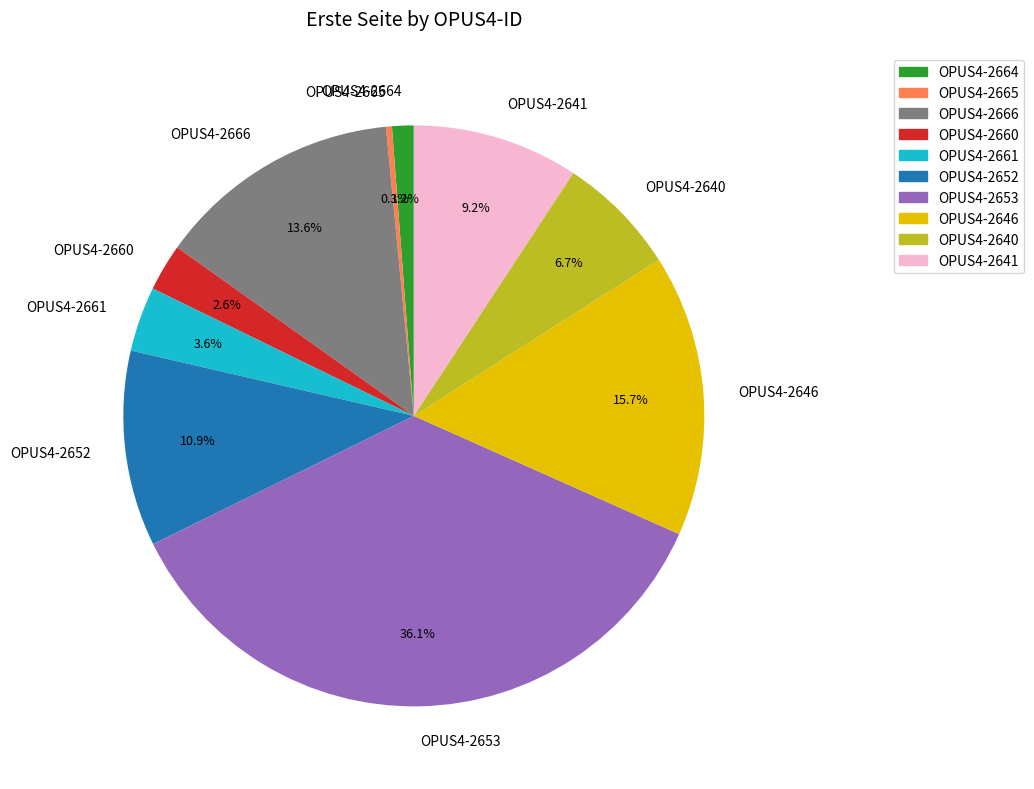

Which has a higher value, OPUS4-2666 or OPUS4-2652?

OPUS4-2666